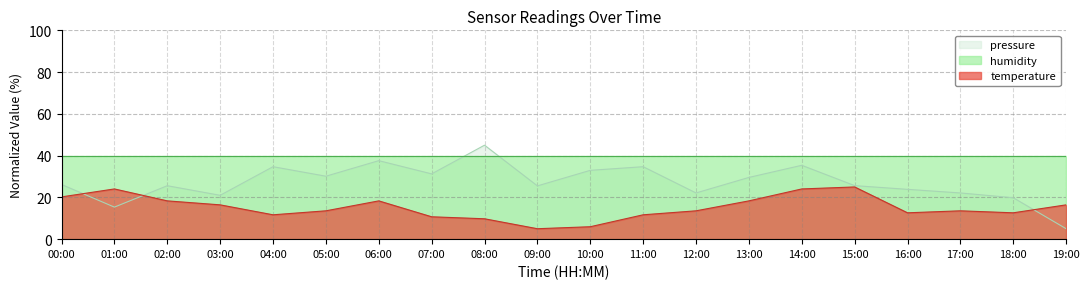

What is the difference between the highest and lowest values at 08:00?

35.2